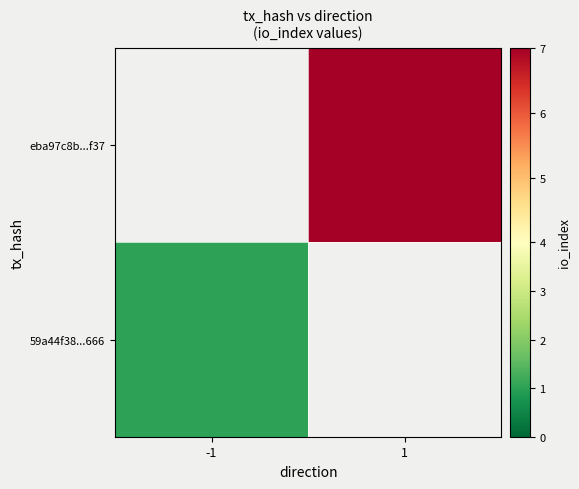

Which has a higher value, -1 or 1?

1